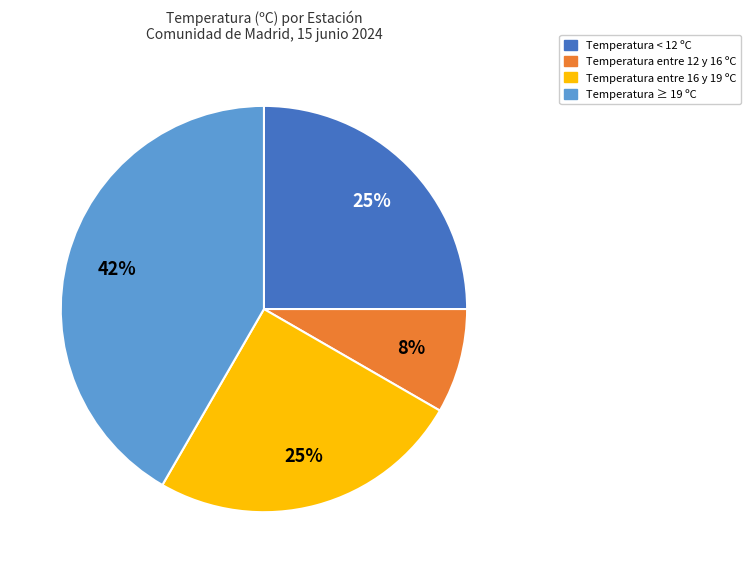

Does any single category account for the majority?

No